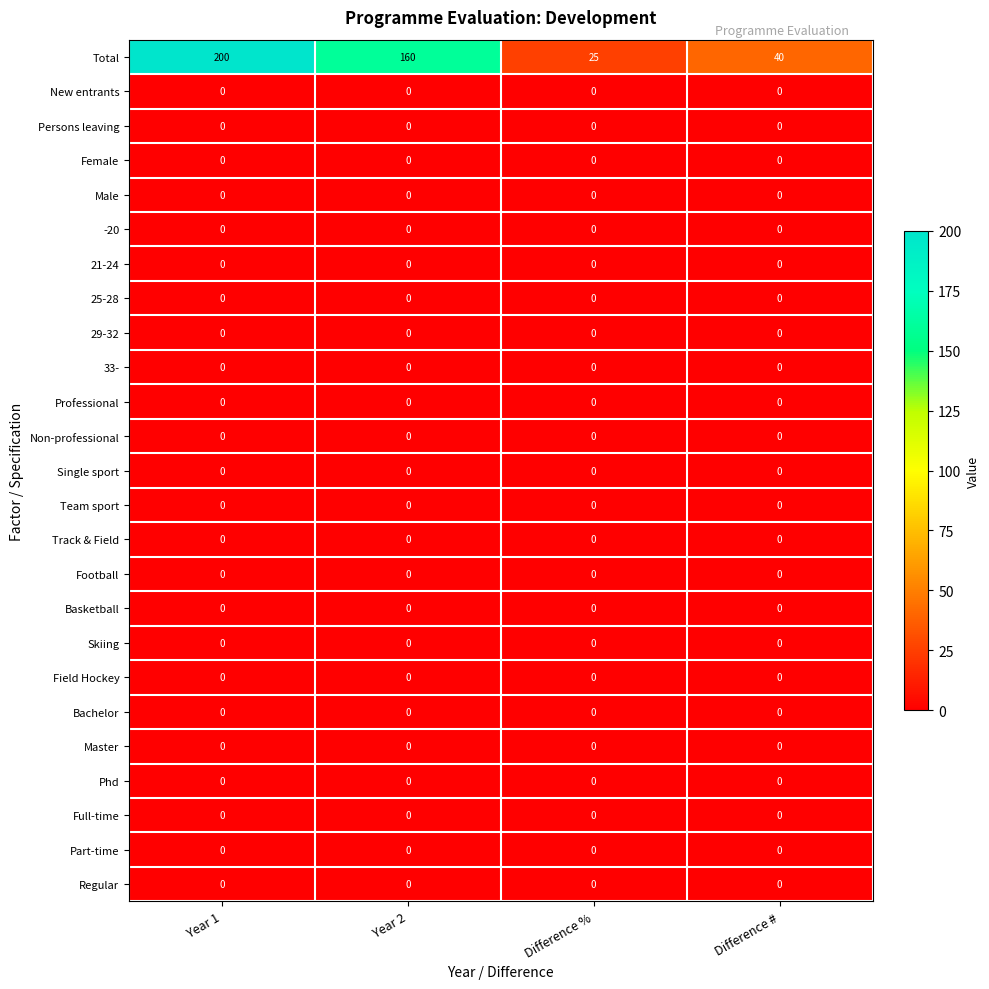

At how many categories does at least one series exceed 6?

4